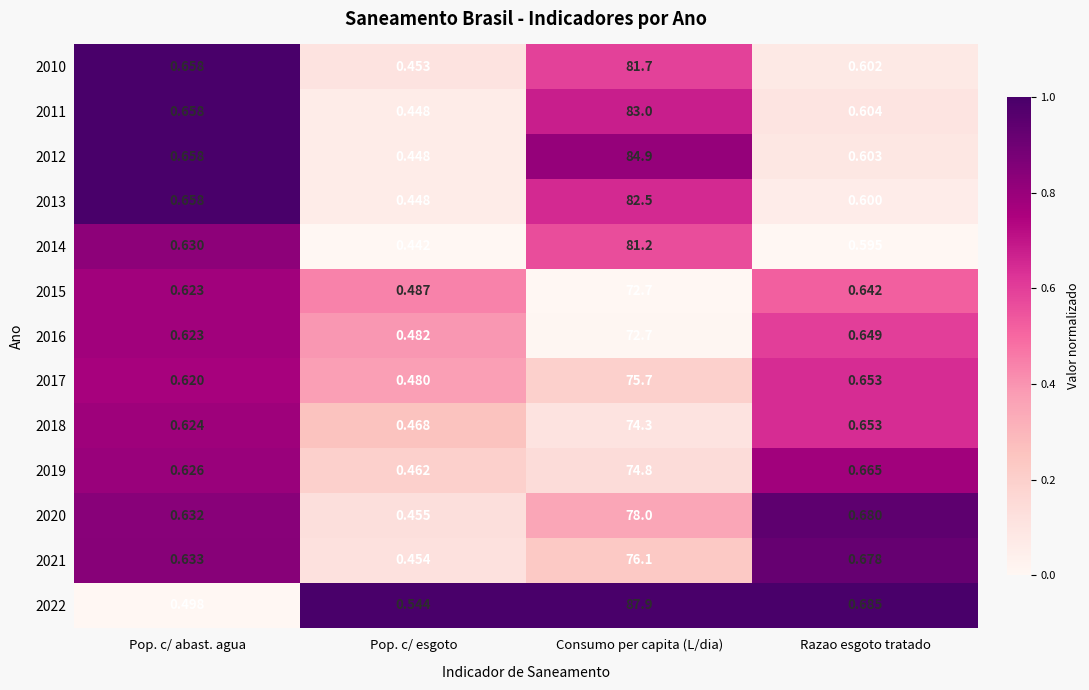

Where is 2018 nearest to the value 37?

Razao esgoto tratado